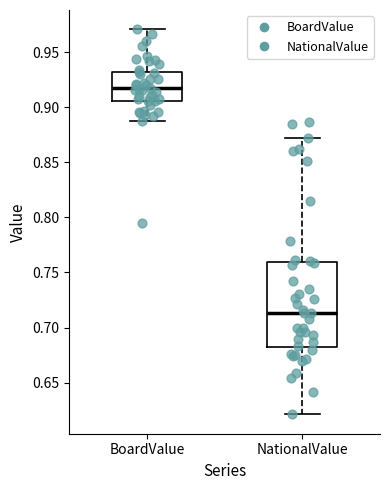

Reading left to right, read every box against the y-axis: the position of its median line, the range the box covers, and the ends of its whiskers. The values are not printed on the chart, so give them approximately, as read against the axis.

BoardValue: median 0.920, box 0.905 to 0.935, whiskers 0.890 to 0.970
NationalValue: median 0.715, box 0.680 to 0.760, whiskers 0.620 to 0.870